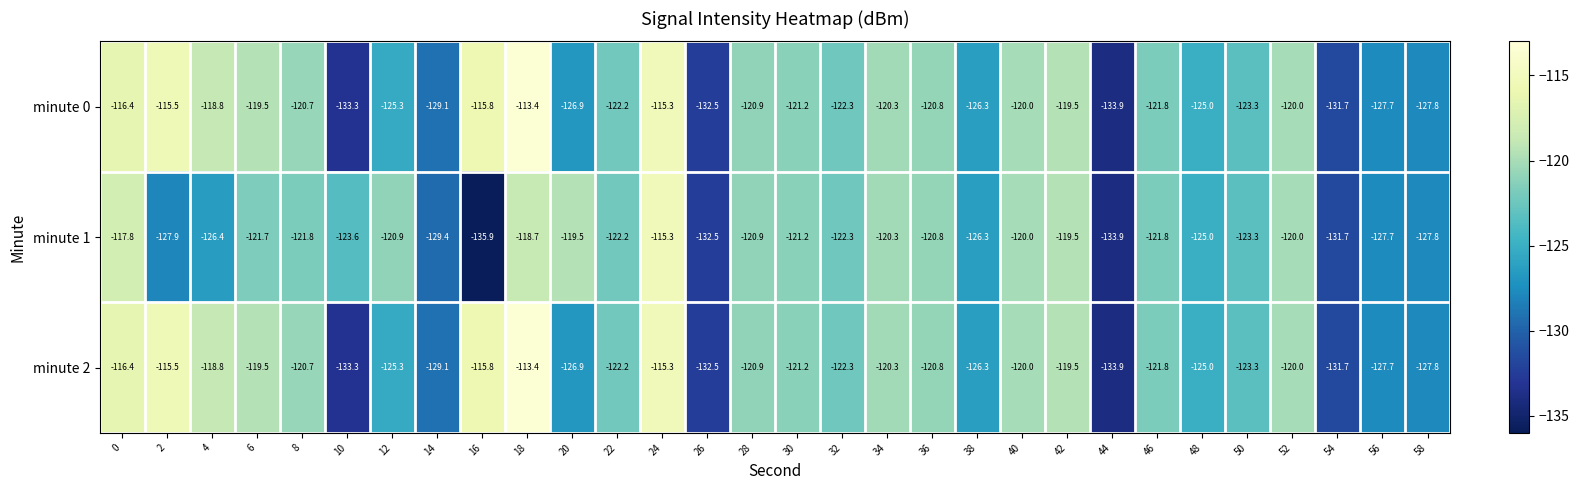

What is the difference between the second highest and second lowest values in the minute 0 series?

18.0